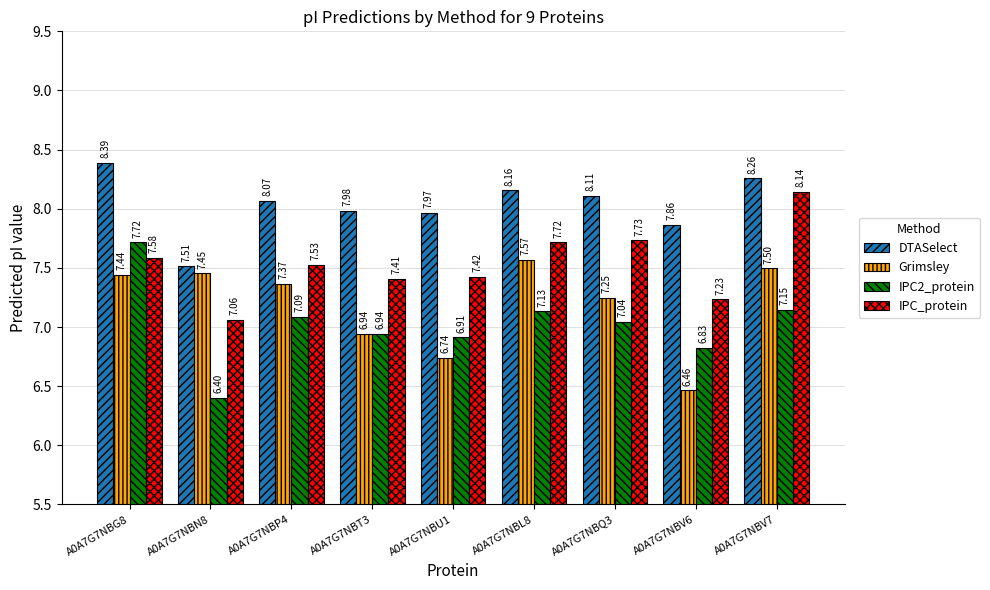

At which label is Grimsley closest to 7?

A0A7G7NBT3